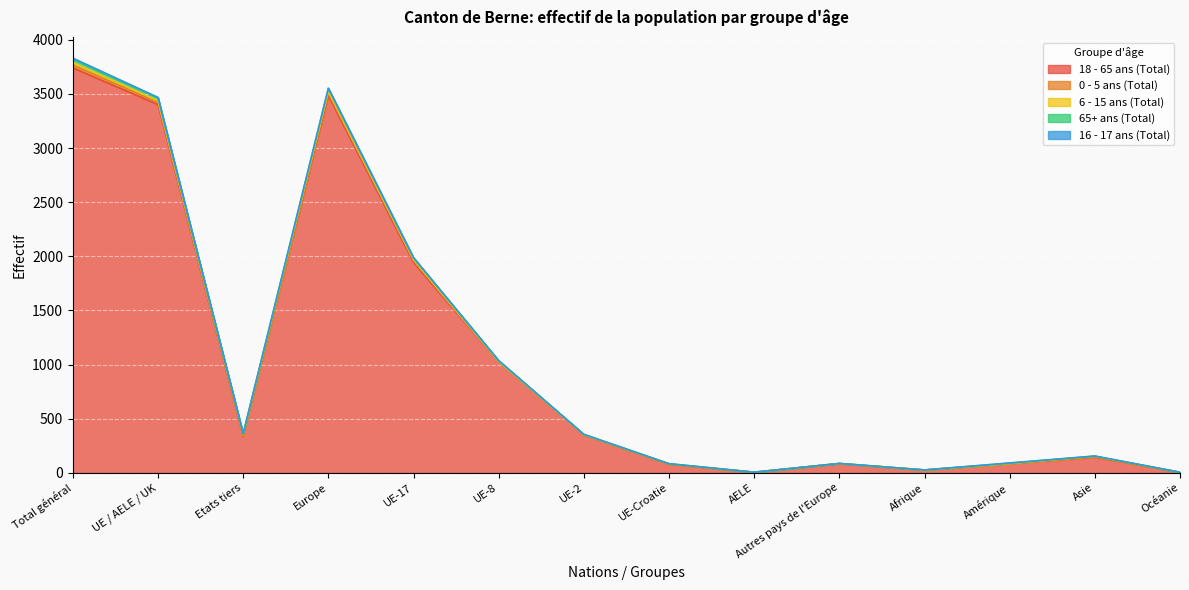

Is it true that 6 - 15 ans (Total) equals 15 at Etats tiers?

False